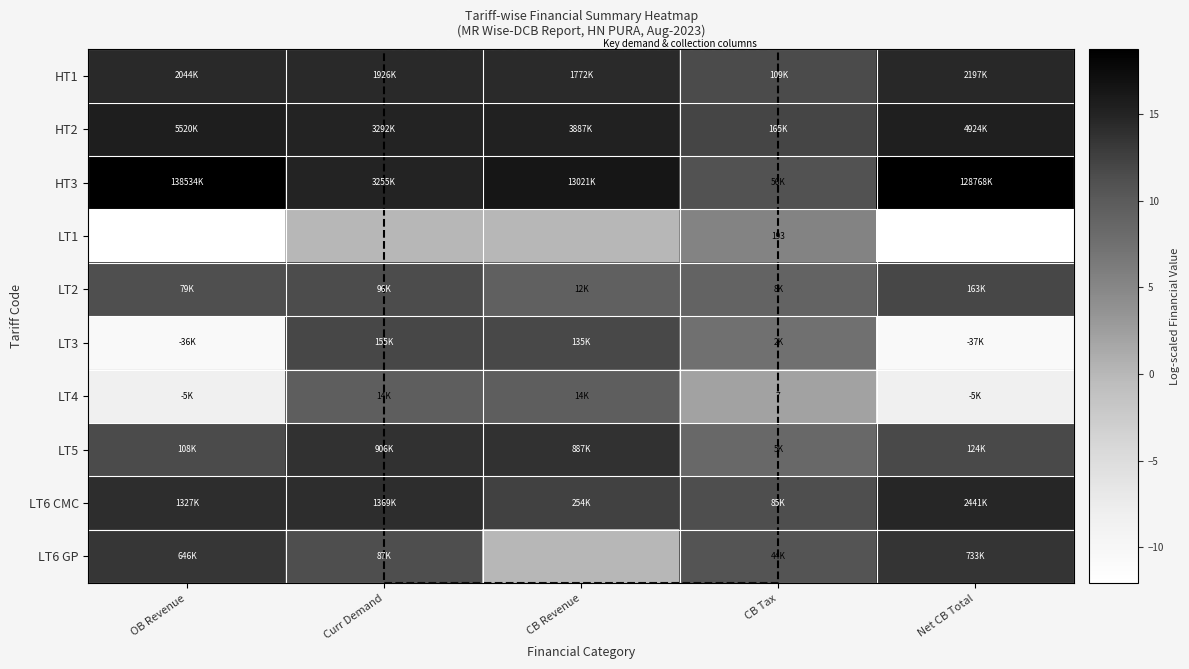

Between Curr Demand and CB Revenue, which series saw the biggest shift?

LT6 GP